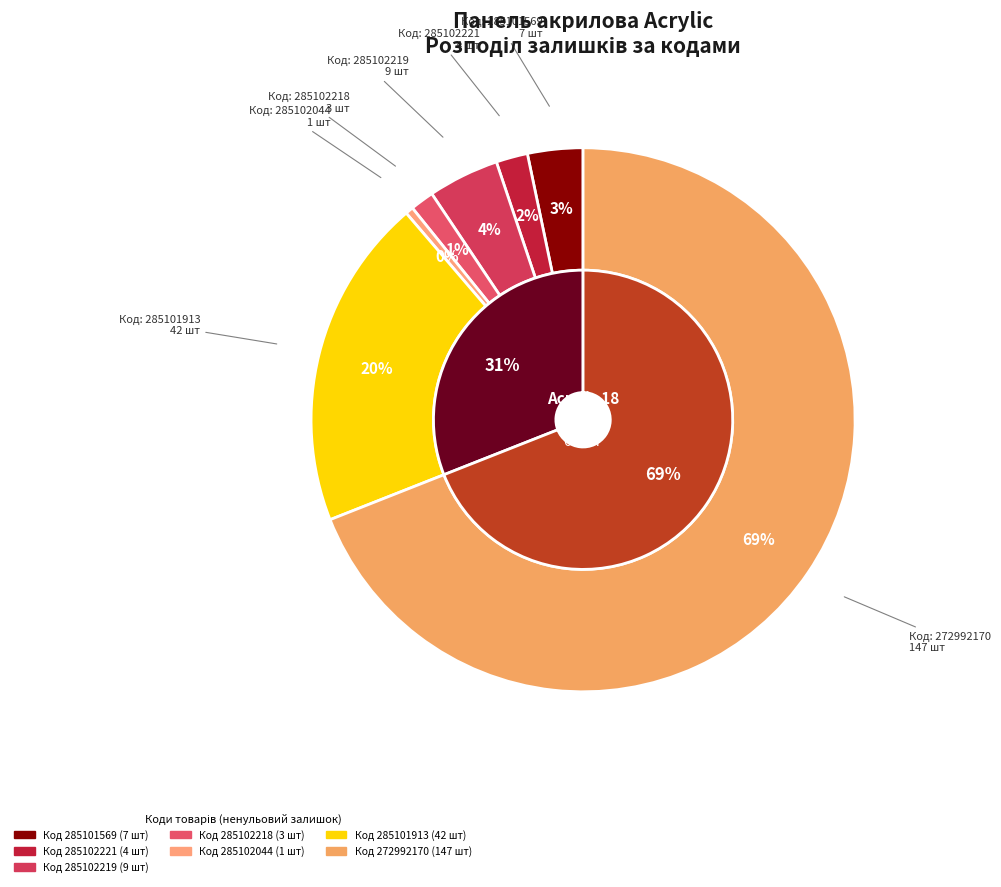

Does 272992170 represent more than half of the total?

Yes